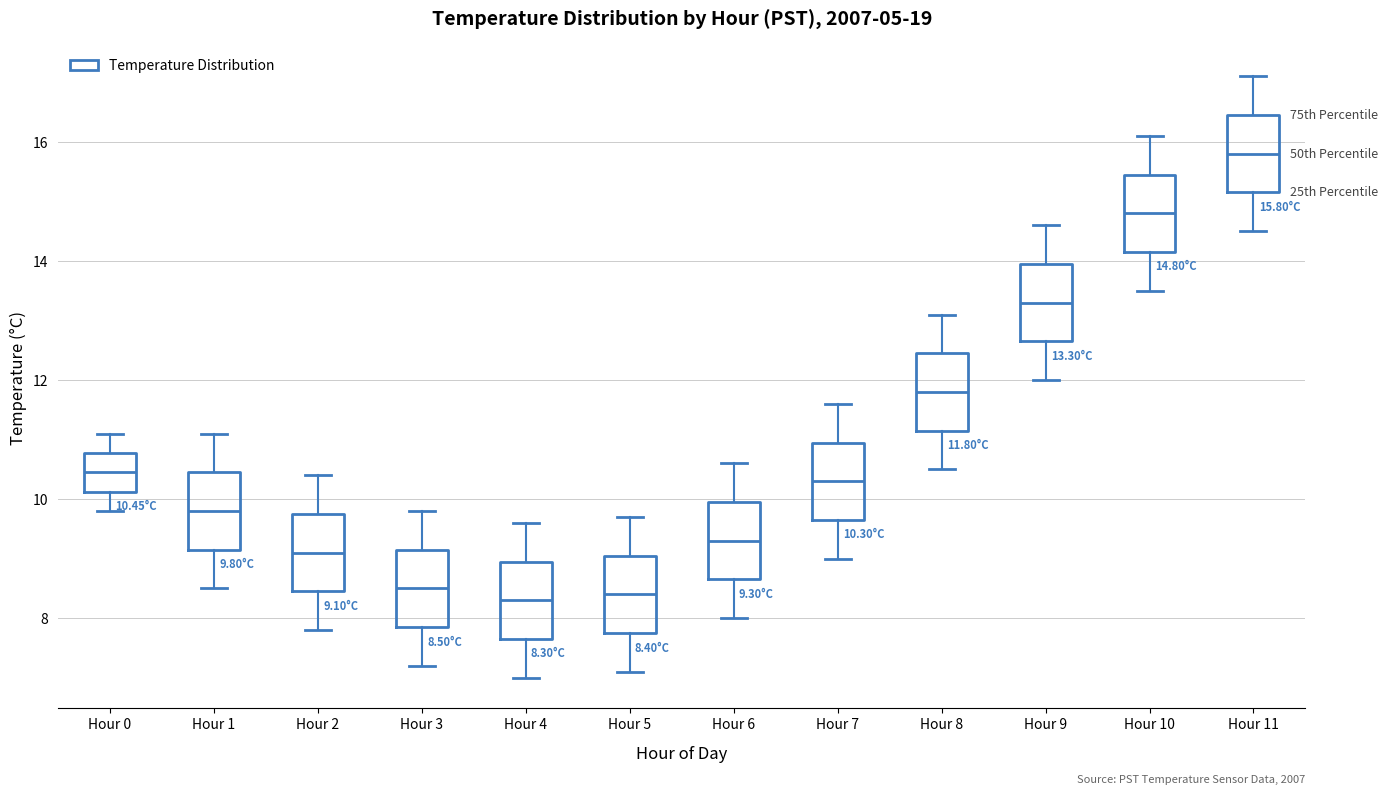

Which box's median line is the highest?

Hour 11